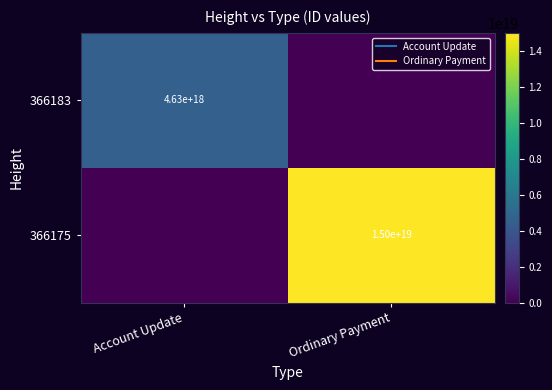

How many positive values does the 366175 series have?

1